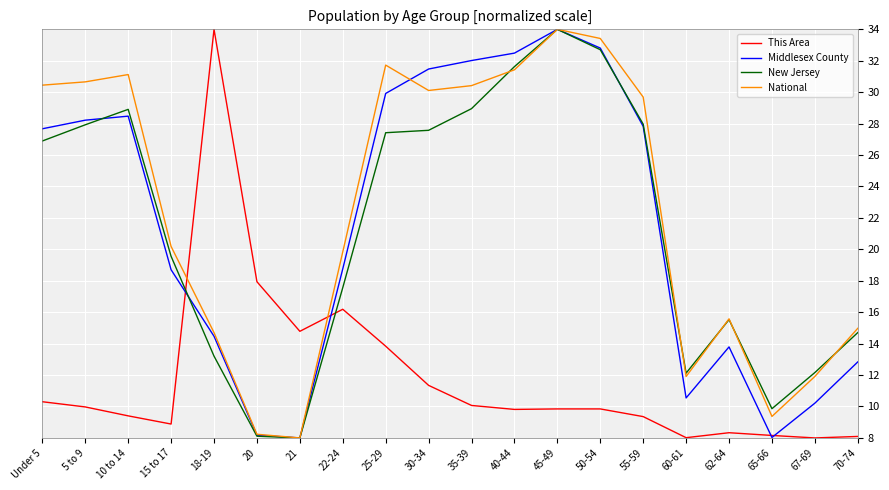

What is the maximum value for National?

34.0